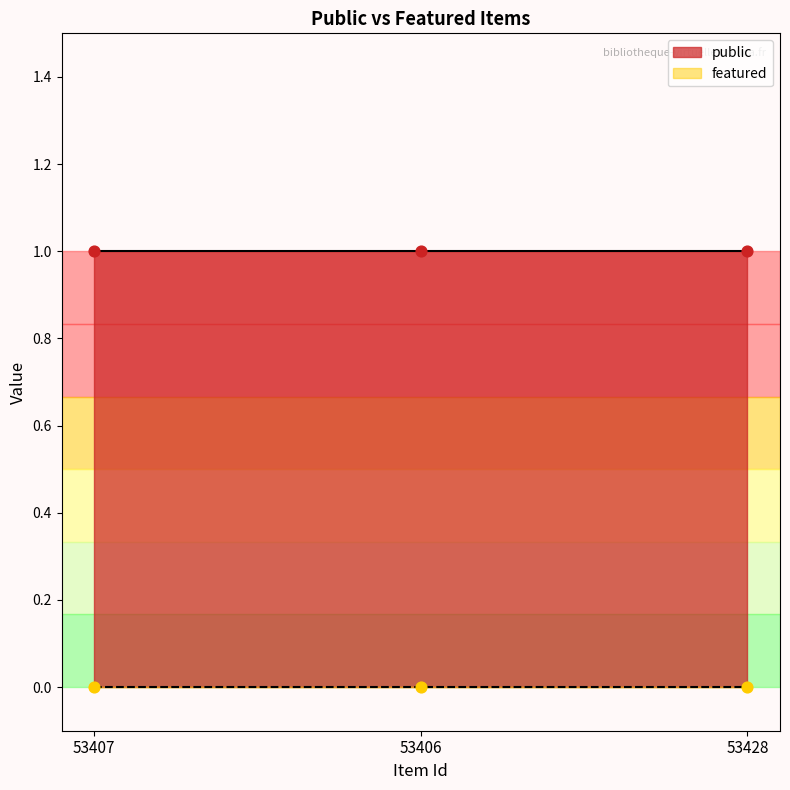

What is the total value across all series at 53407?

1